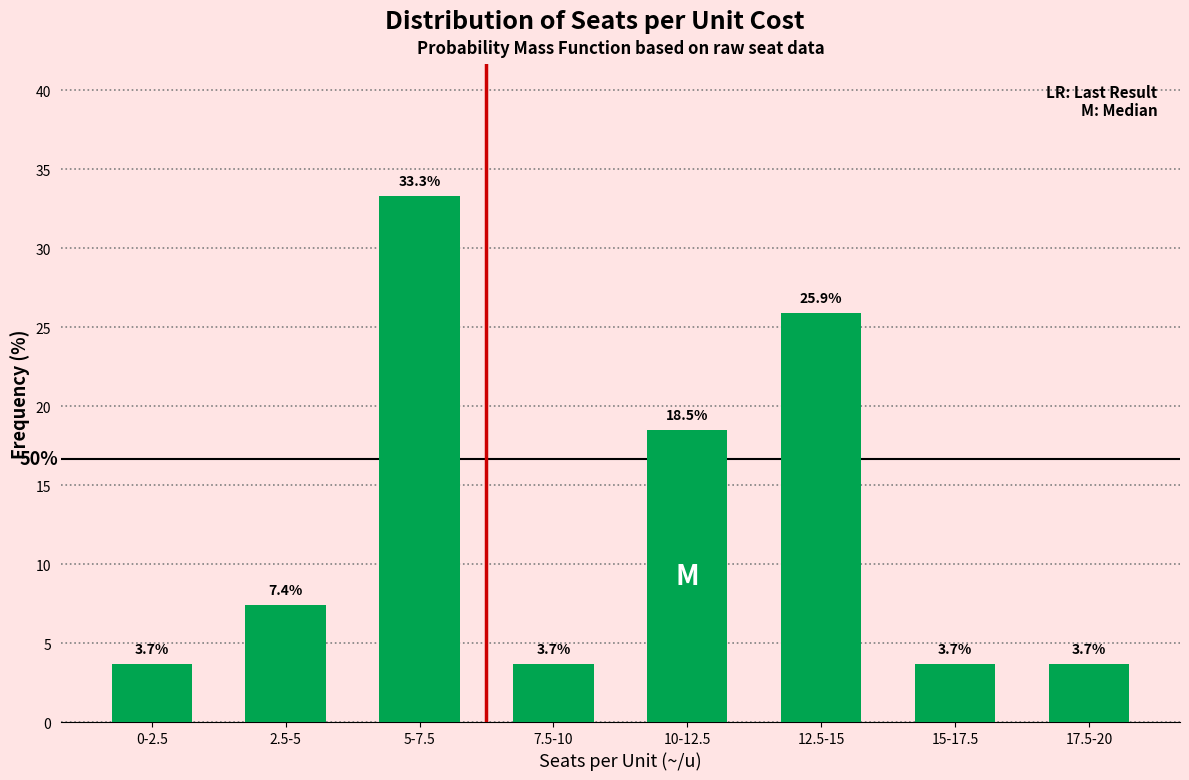

Reading left to right, list all the values displayed in this chart.

0-2.5=3.7	2.5-5=7.4	5-7.5=33.3	7.5-10=3.7	10-12.5=18.5	12.5-15=25.9	15-17.5=3.7	17.5-20=3.7